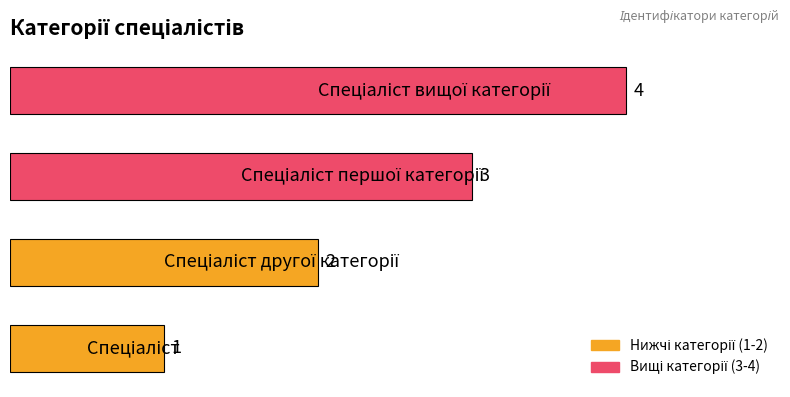

What is the sum of all values?

10